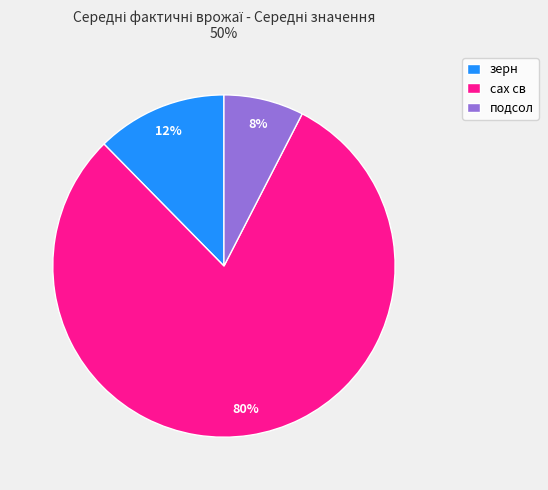

What is the largest slice in the pie chart?

сах св